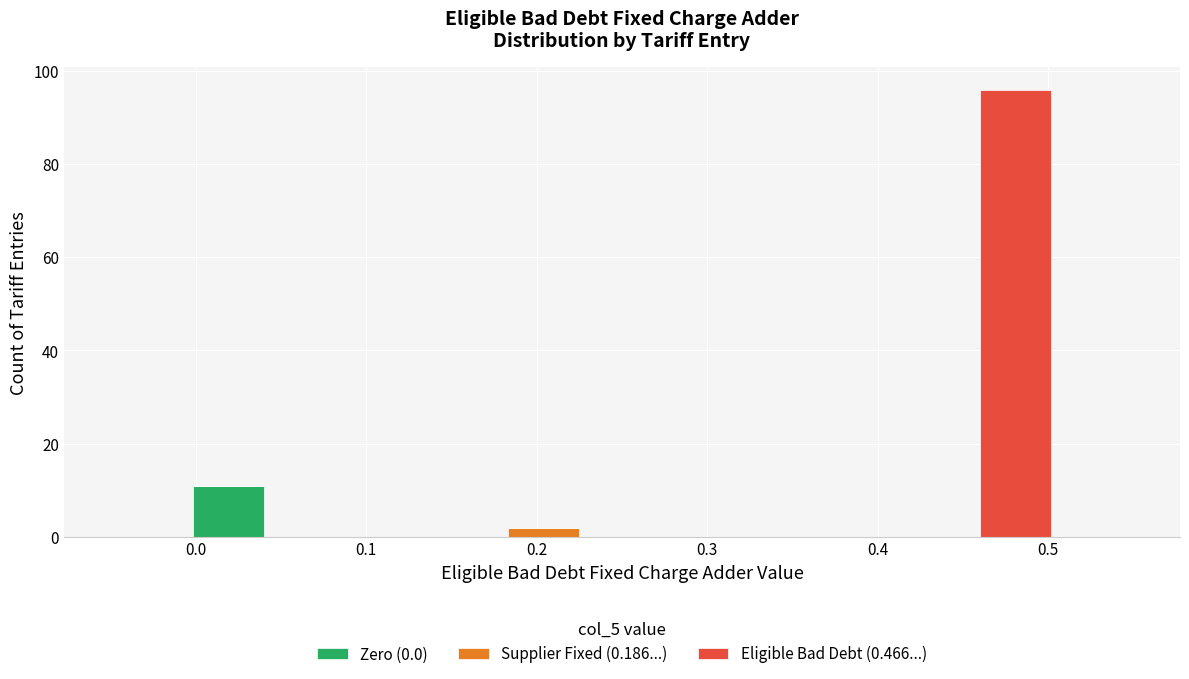

Which range on the x-axis has the tallest stacked bar (by total height)?

0.46 to 0.50